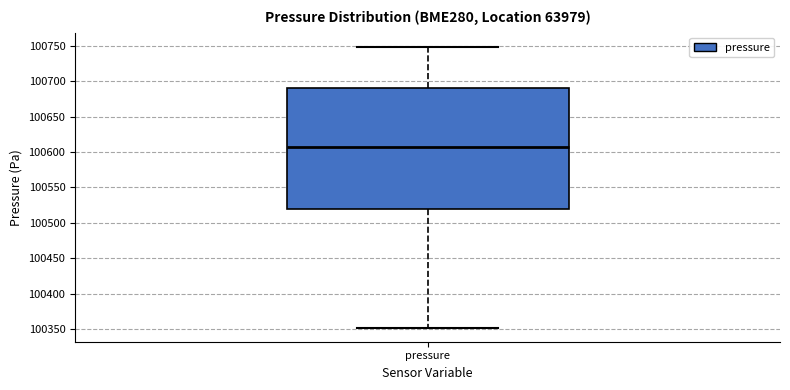

Read this box plot against the y-axis: the position of the median line, the range covered by the box, and the ends of both whiskers. The values are not printed on the chart, so give them approximately, as read against the axis.

median 100605, box 100520 to 100690, whiskers 100350 to 100750